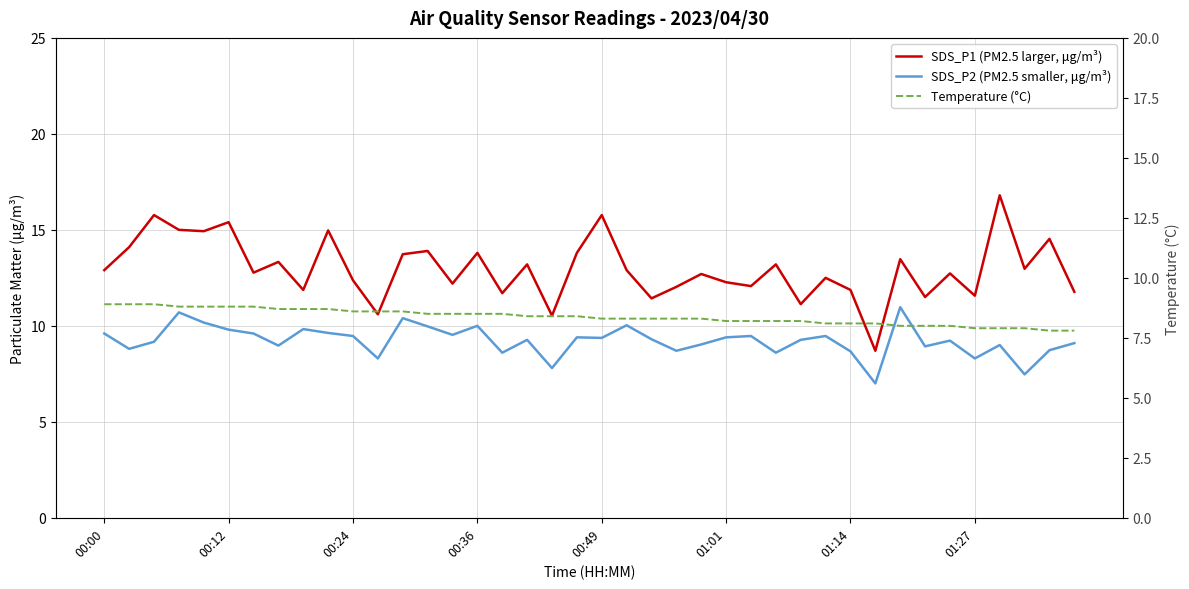

How many intersections are there between Temperature (°C) and SDS_P2 (PM2.5 smaller, μg/m³)?

10